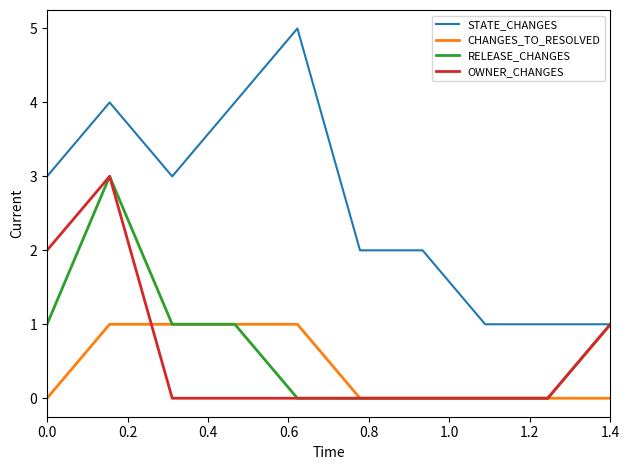

How many lines are shown in the chart?

4